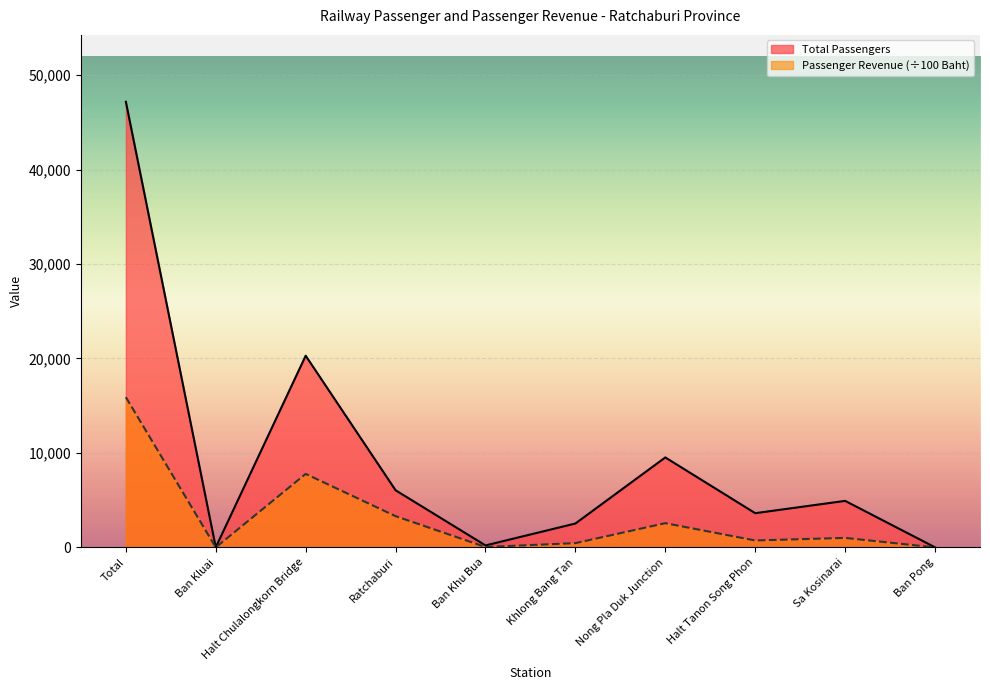

List the series in order of their peak value, lowest first.

Passenger Revenue (÷100 Baht), Total Passengers